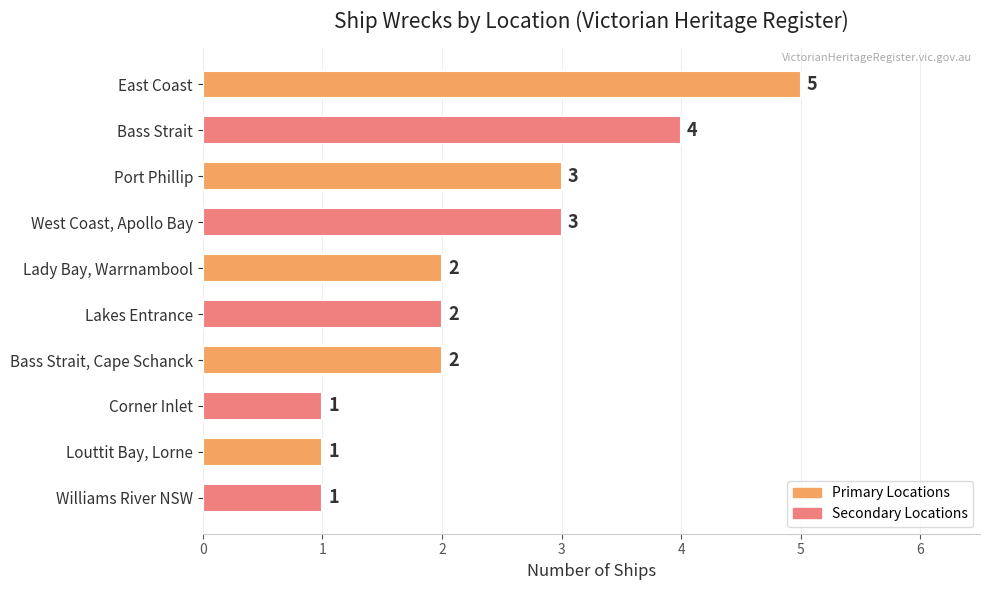

What is the difference between the values at East Coast and Lady Bay, Warrnambool?

3